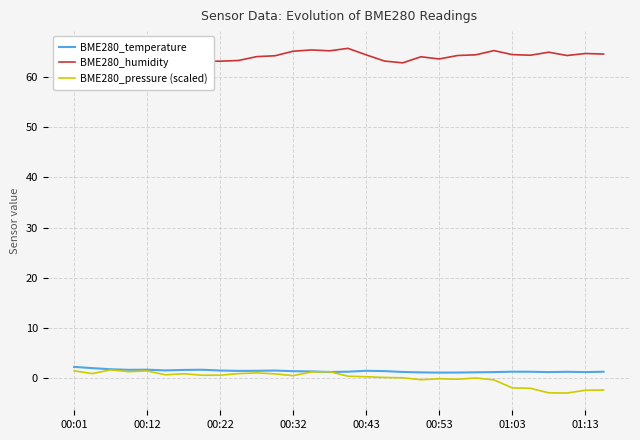

How many lines are shown in the chart?

3